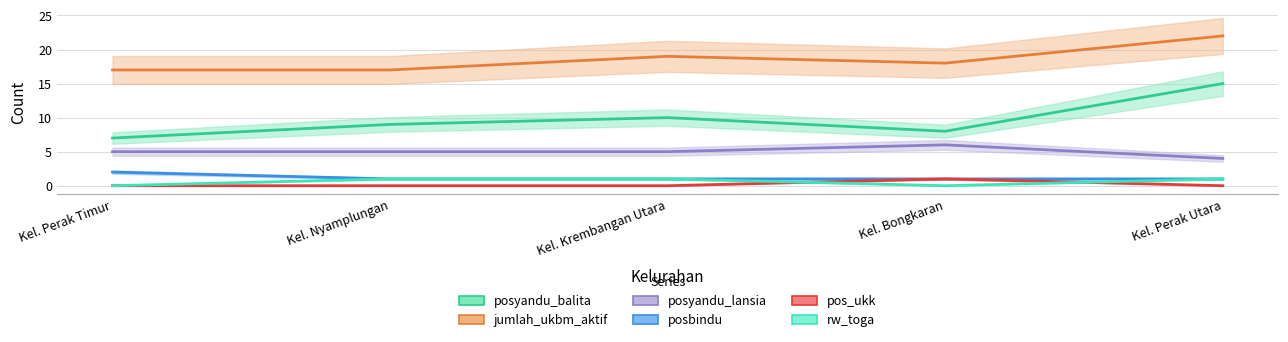

The value of posyandu_balita at Kel. Nyamplungan is 14. True or false?

False